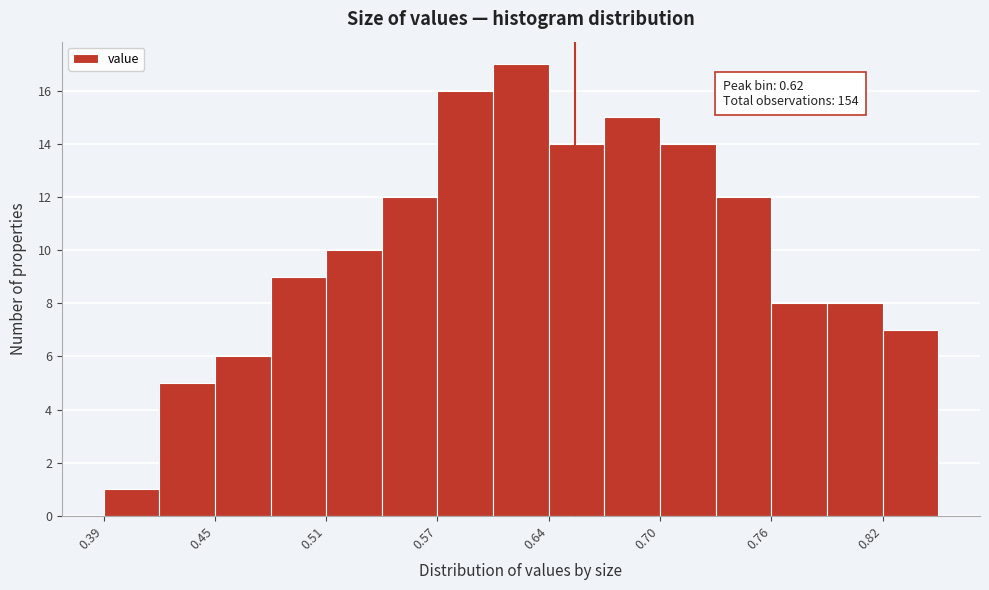

Around what value on the x-axis is the tallest bar? Give the approximate position of its centre, as read against the axis.

0.62